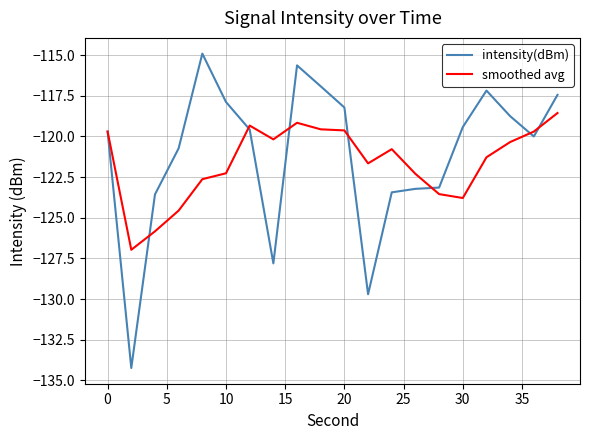

What is the minimum value shown in the chart?

-134.2